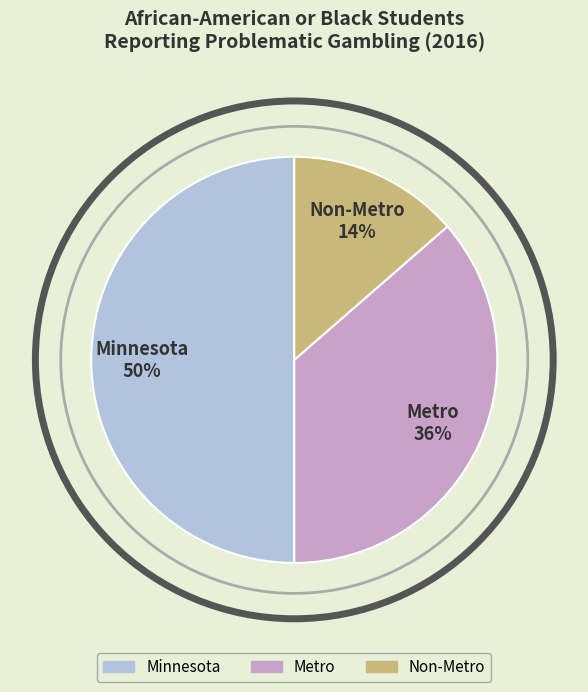

Combined, do Minnesota and Non-Metro account for over 50%?

Yes